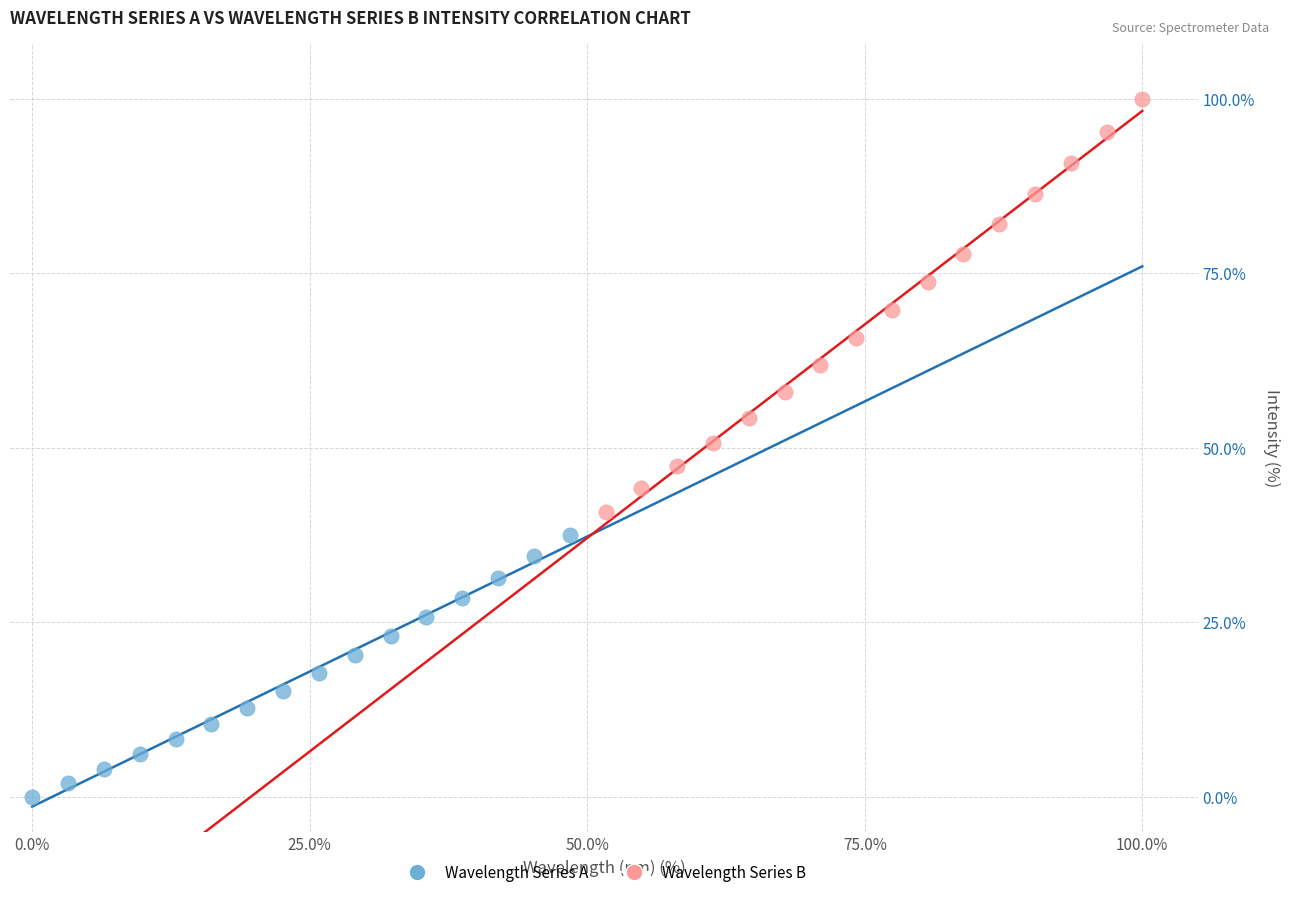

Which series has the widest spread of Y values?

Wavelength Series B